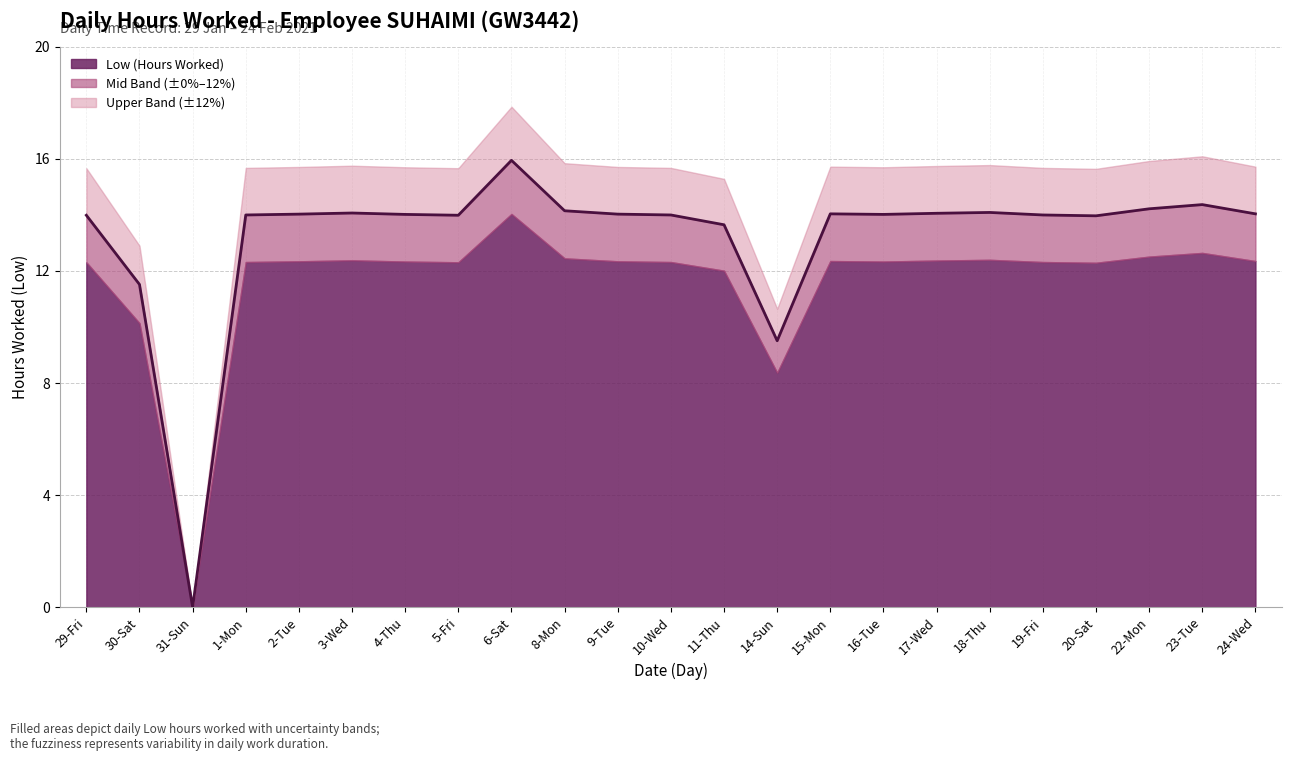

Which label corresponds to the smallest value in the chart?

31-Sun